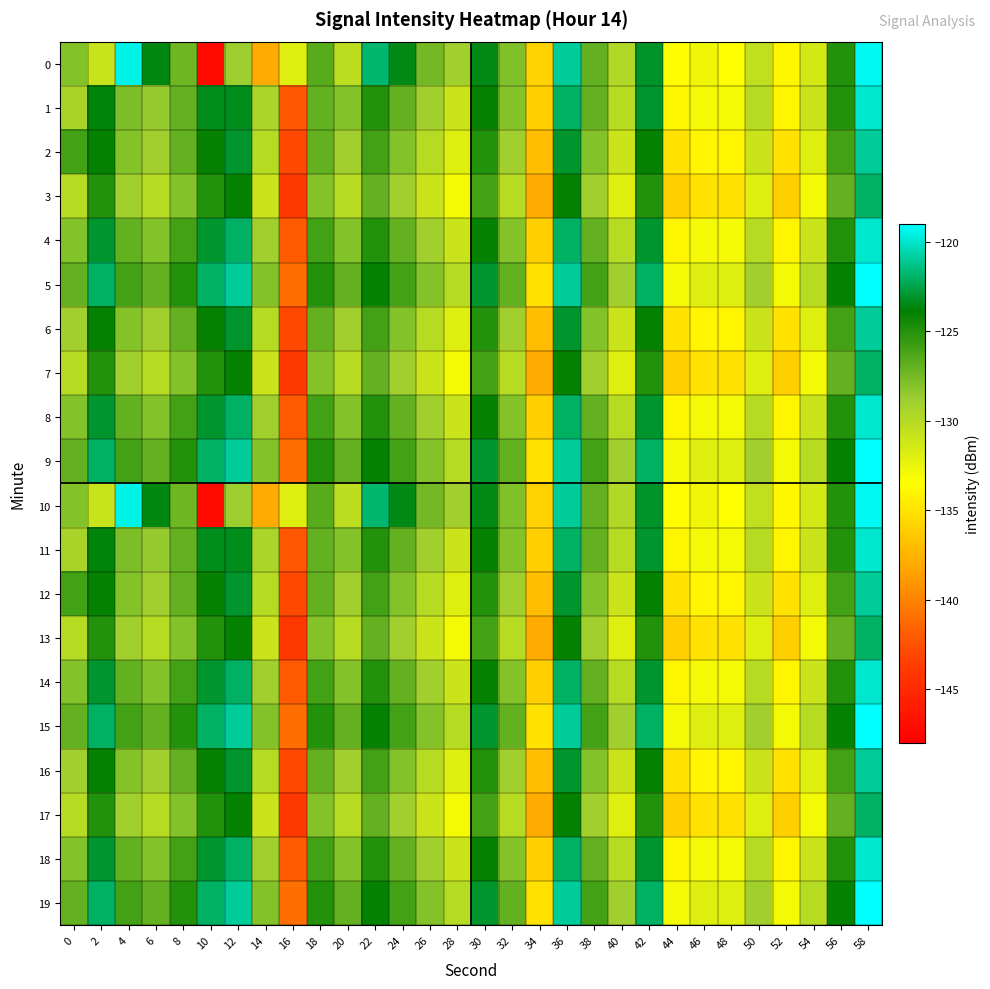

At which category does the chart reach its peak across all series?

58